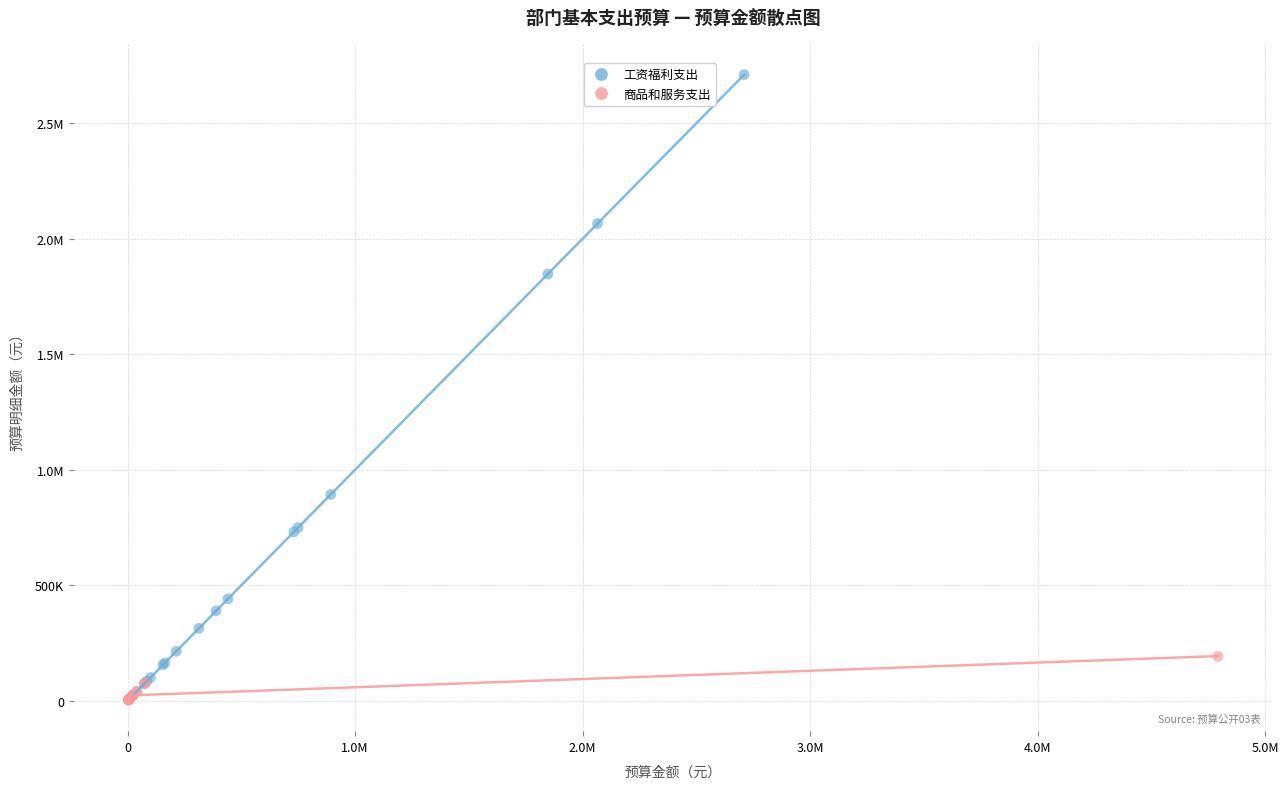

What are all the series names shown in the legend?

工资福利支出, 商品和服务支出